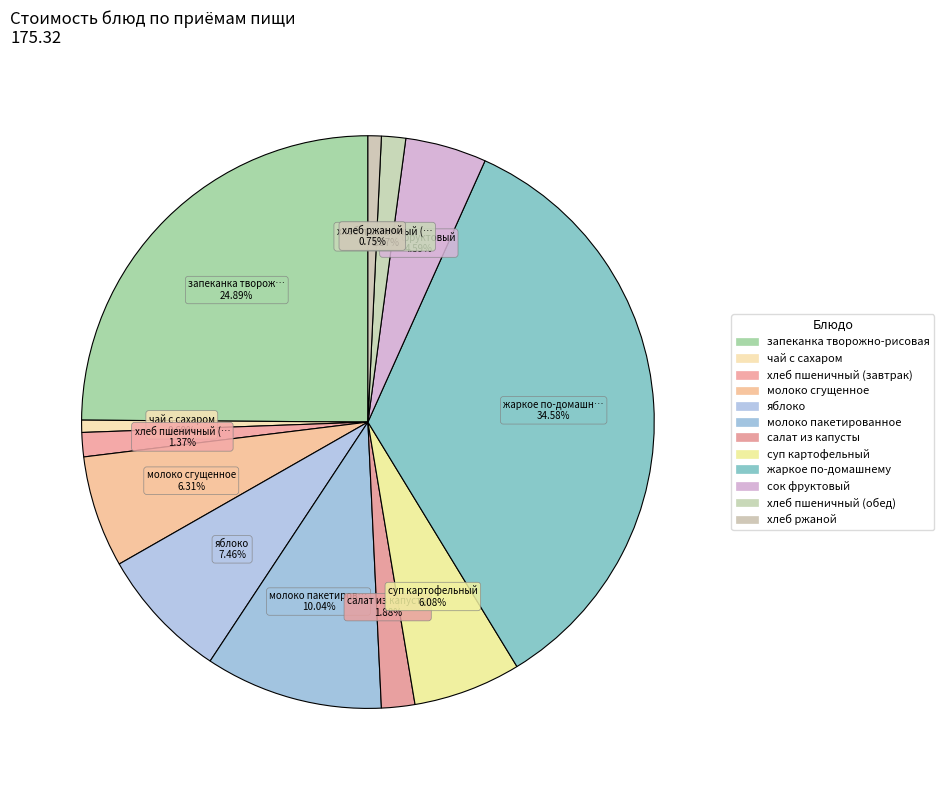

How much of the chart is everything except запеканка творожно-рисовая?

75.1%